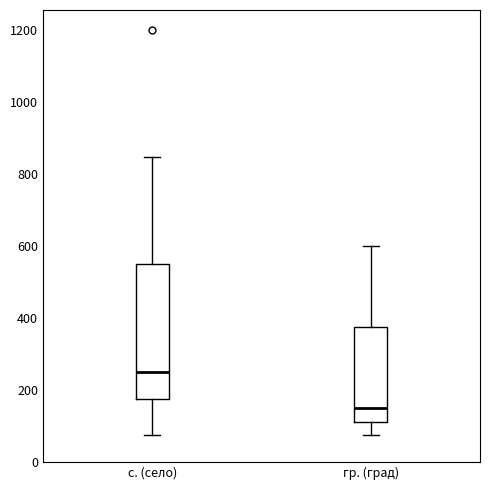

Reading left to right, transcribe this box plot: for each box, give where its median line is, the range the box spans, and where its two whiskers end, as read against the y-axis. The values are not printed on the chart, so give them approximately, as read against the axis.

с. (село): median 240, box 180 to 540, whiskers 80 to 840
гр. (град): median 140, box 120 to 380, whiskers 80 to 600